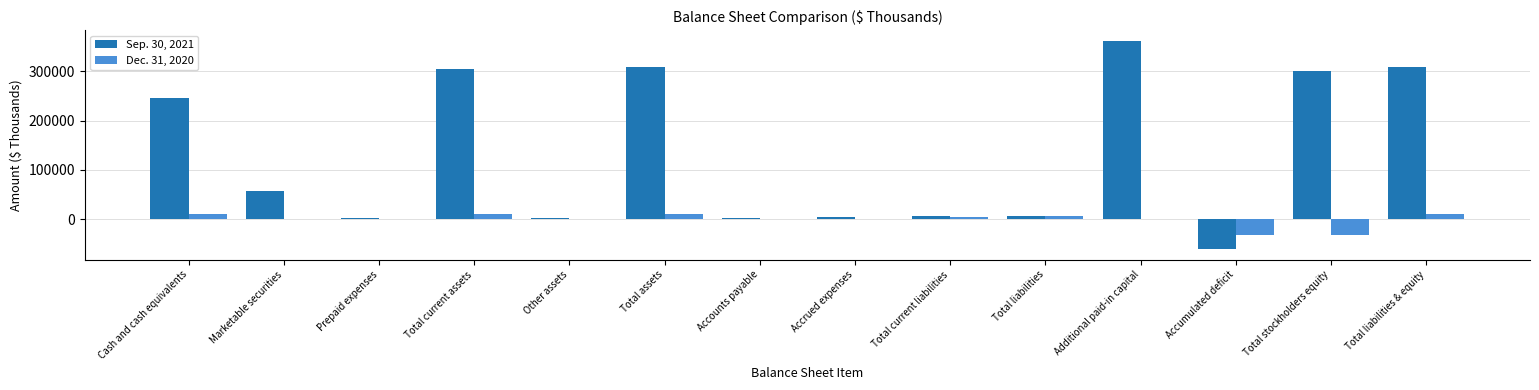

The Sep. 30, 2021 series shows 71345 at Total current assets. True or false?

False